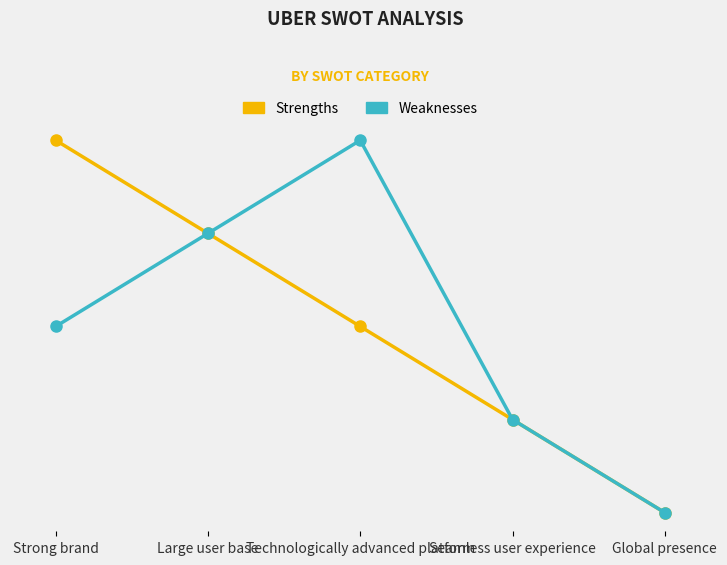

What are all the series names shown in the legend?

Strengths, Weaknesses